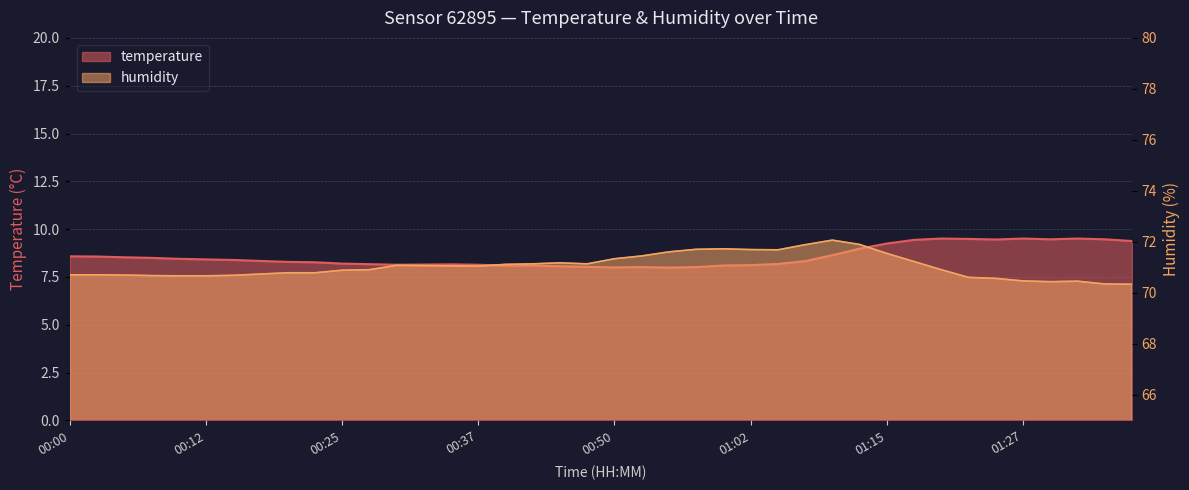

What are all the series names shown in the legend?

temperature, humidity